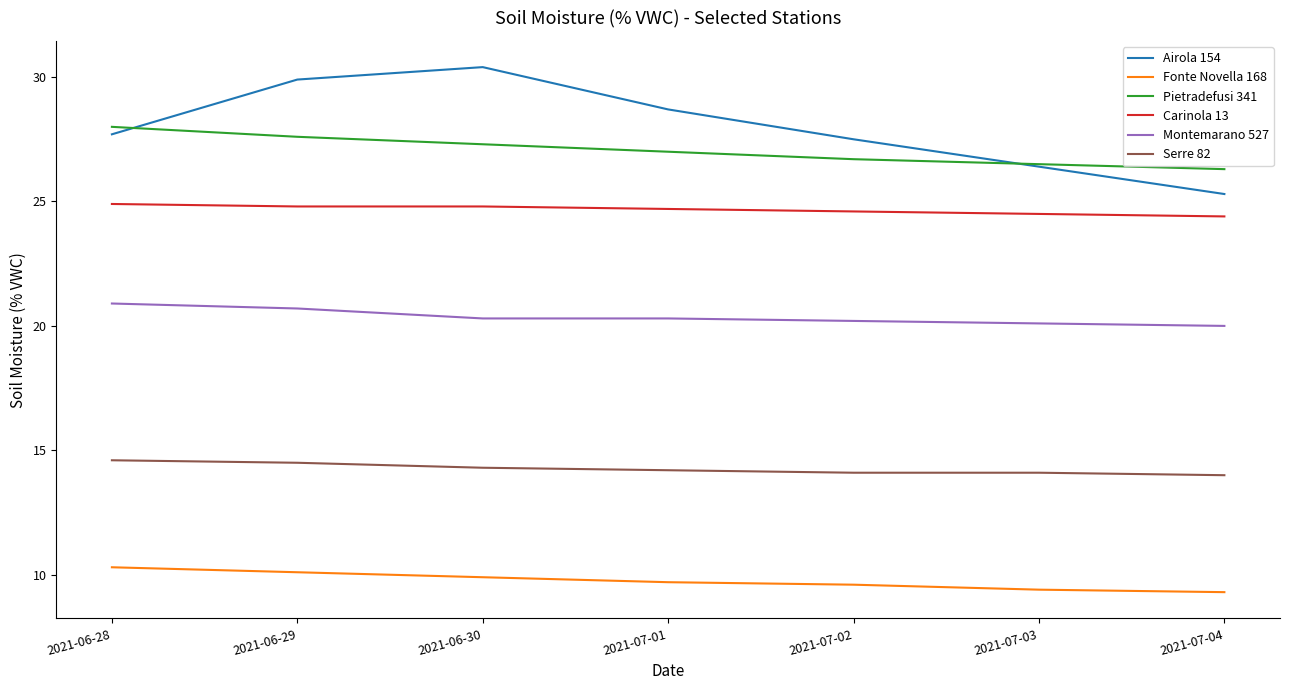

What is the sum of all Carinola 13 values?

172.7